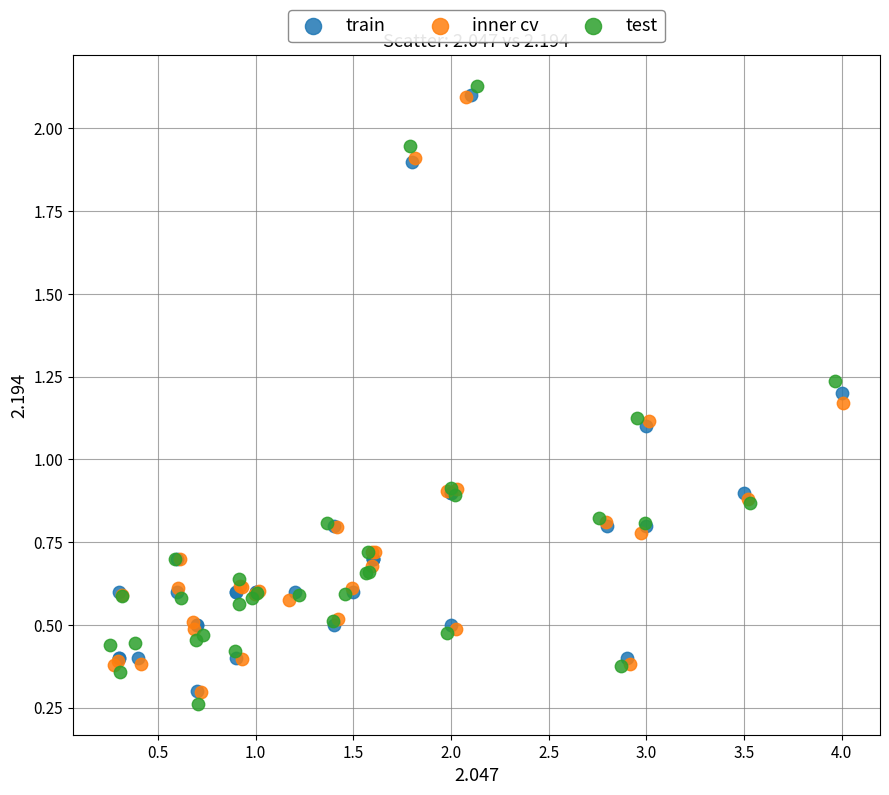

Which series has the largest Y range (max minus min)?

test